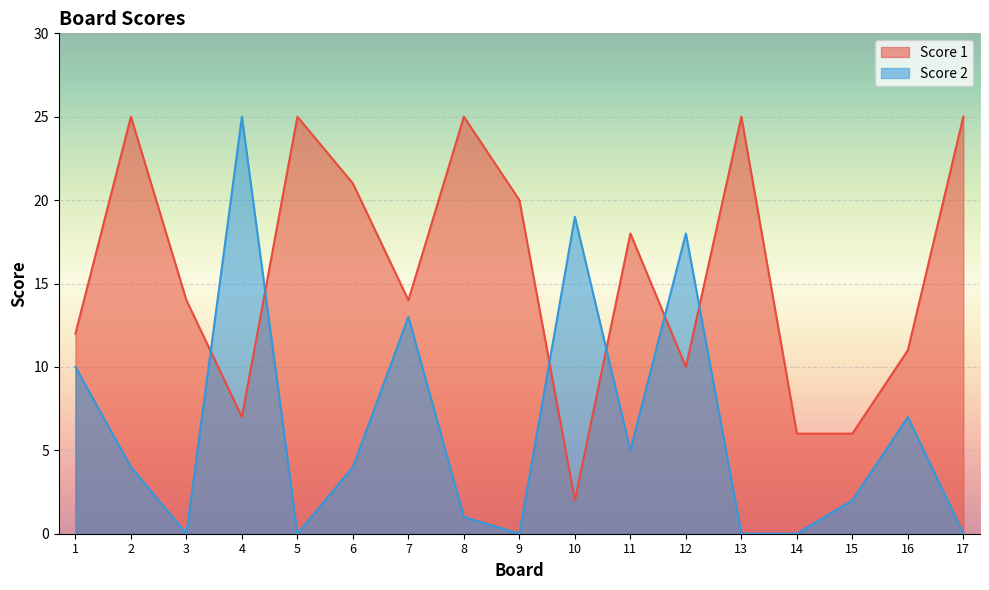

The Score 2 series shows -10 at 17. True or false?

False